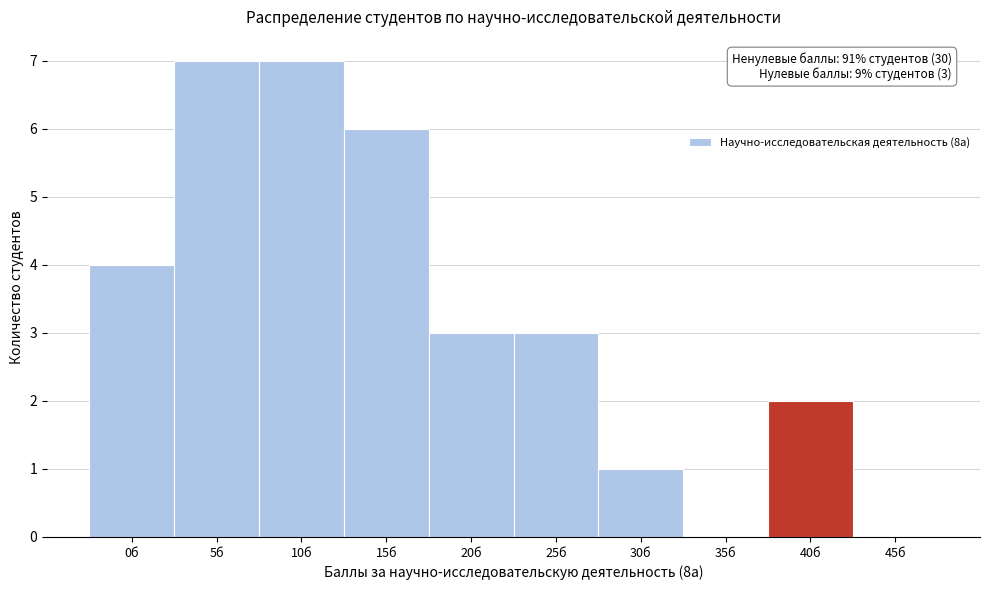

Reading right to left, transcribe all the data shown in this chart.

45б=0	40б=2	35б=0	30б=1	25б=3	20б=3	15б=6	10б=7	5б=7	0б=4